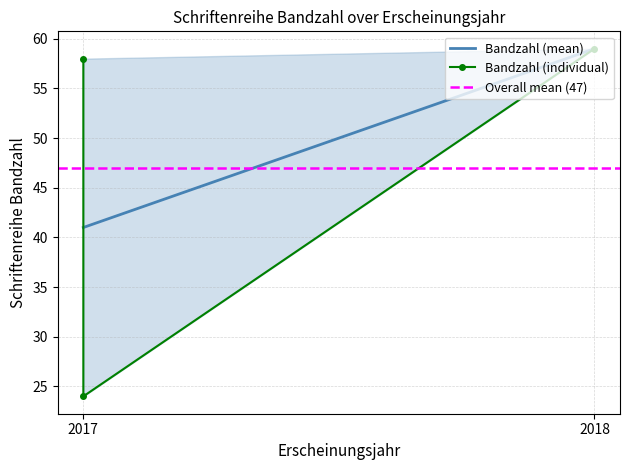

What is the change in value from 2017 to 2018?

+1